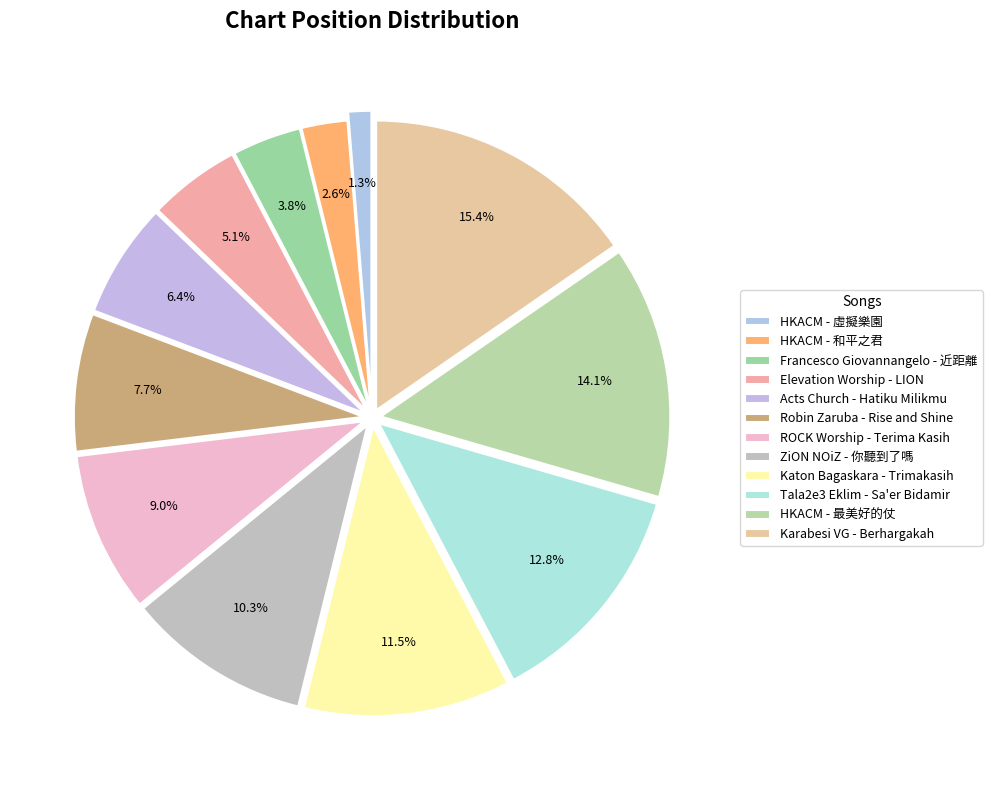

How many slices are in this pie chart?

12